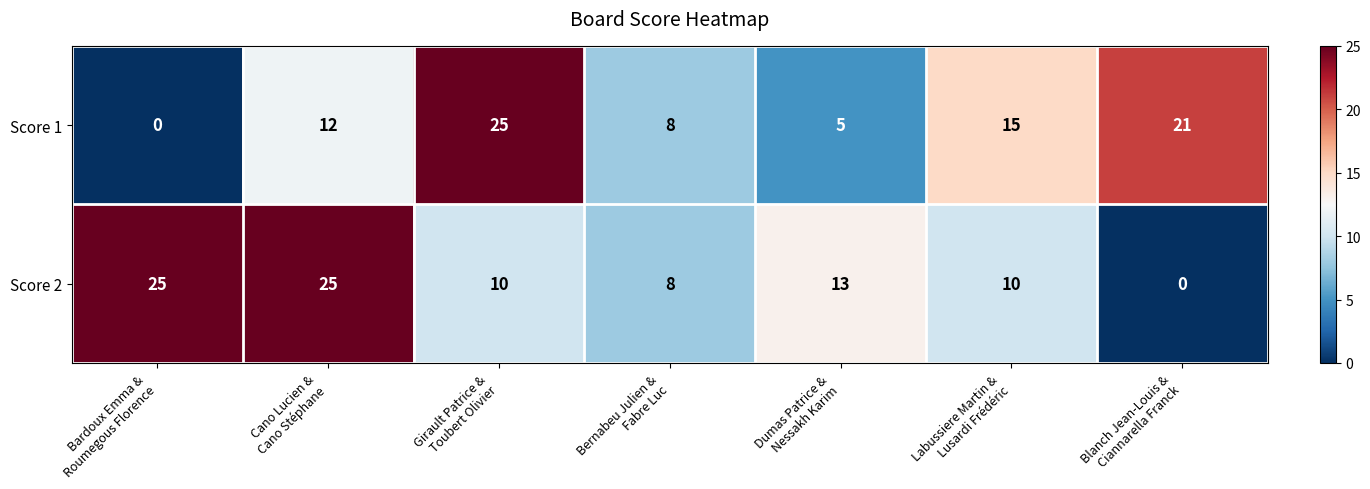

Count the Score 1 values in the range 5 to 21.

5